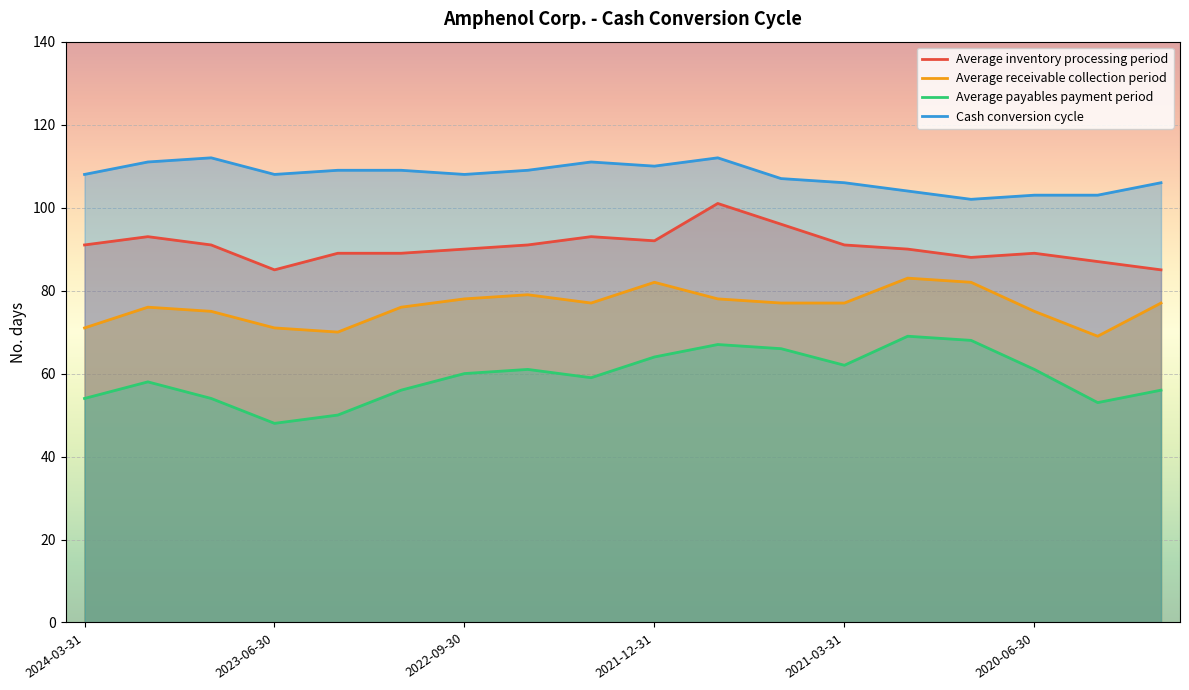

What is the minimum value for Cash conversion cycle?

102